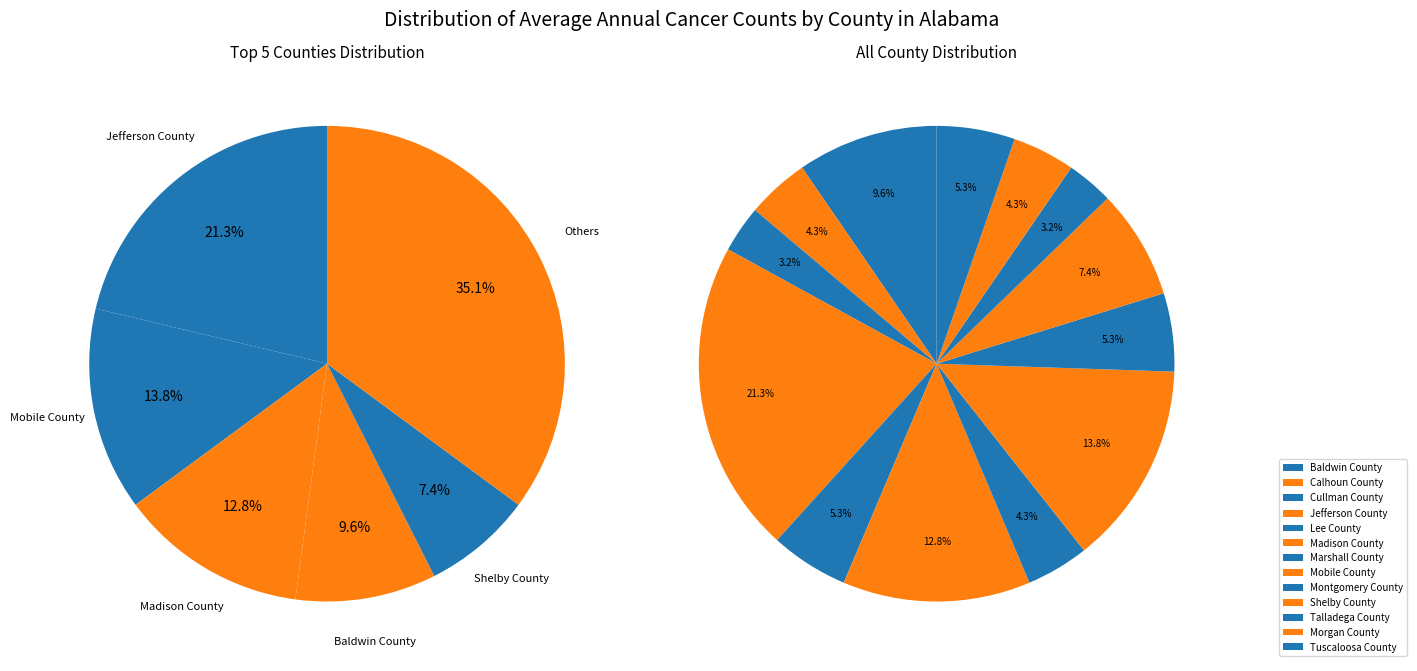

Is it true that Montgomery County is 5% of the pie?

True